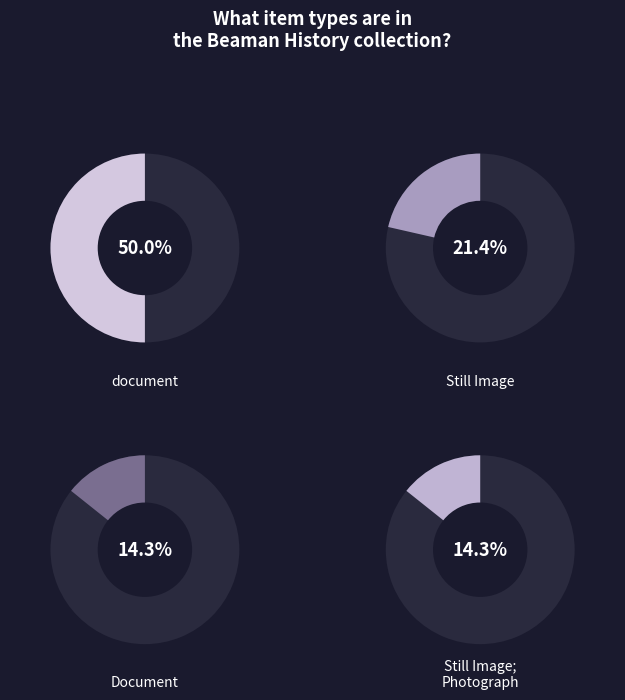

Combined, do pdf and document account for over 50%?

No